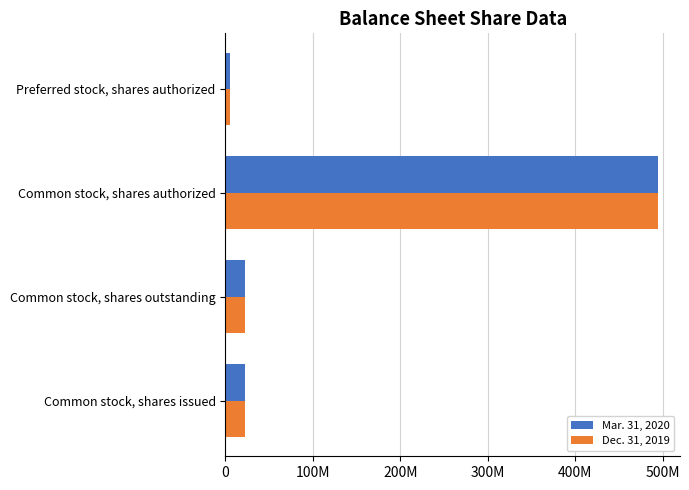

What position from the left is Preferred stock, shares authorized?

4